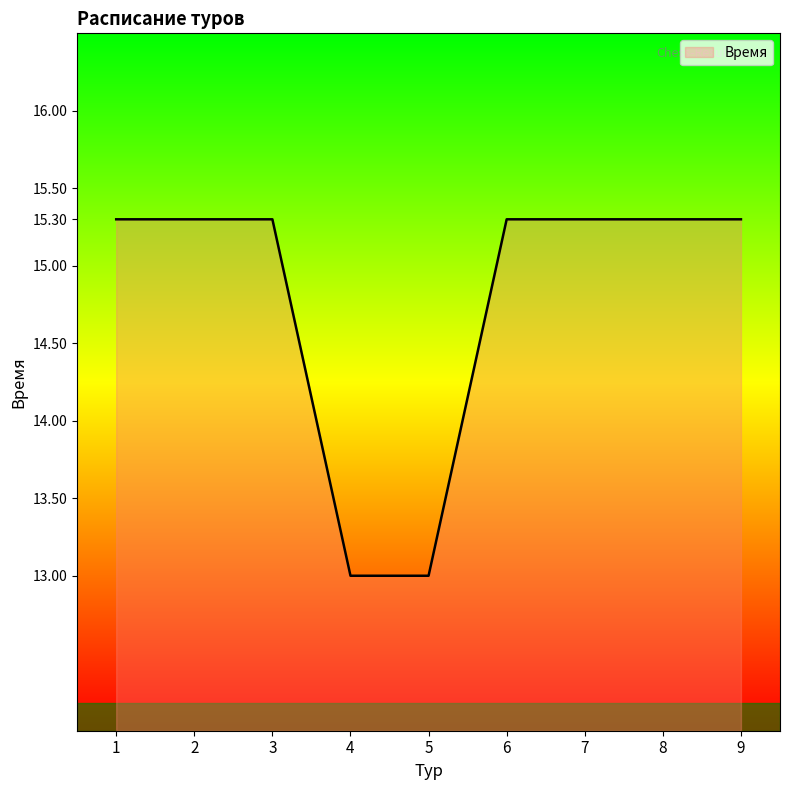

Which has a higher value, 6 or 5?

6